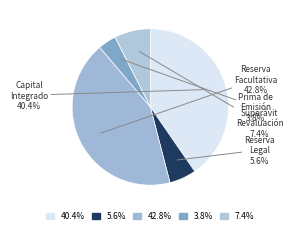

Which category has the biggest portion of the pie?

Reserva Facultativa